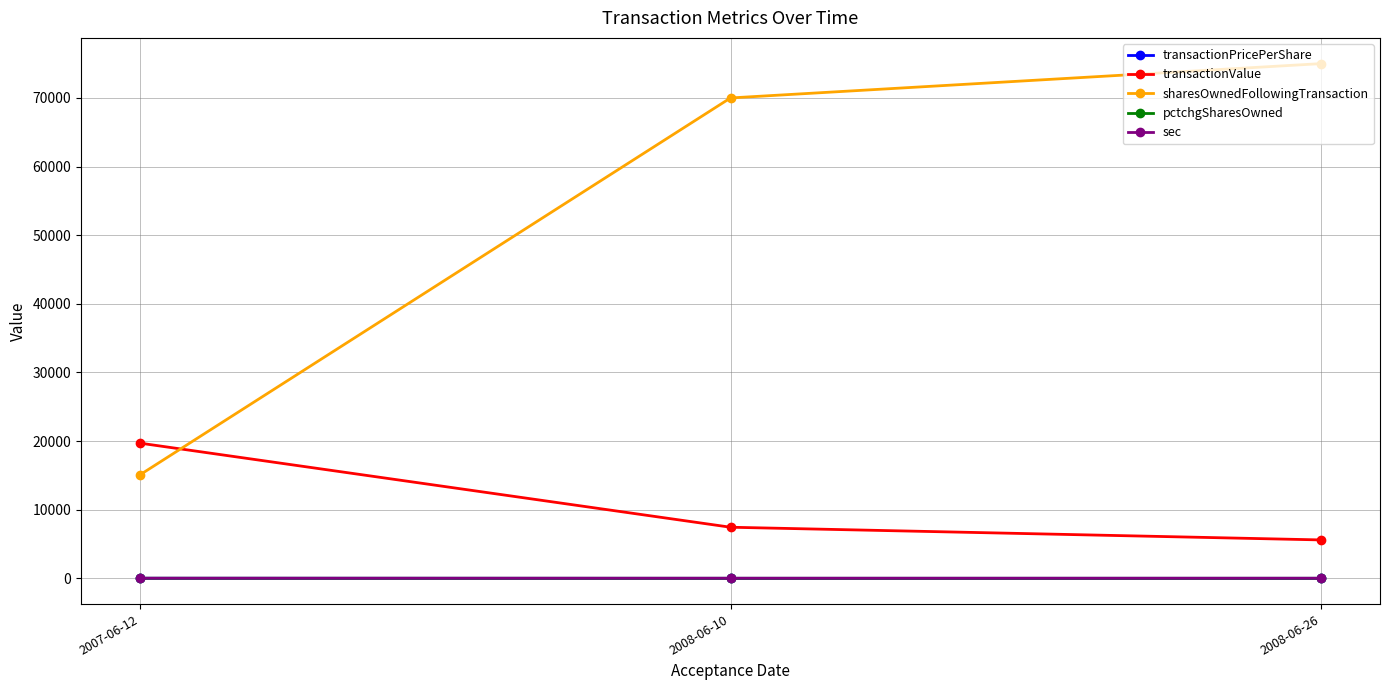

The value of transactionValue at 2008-06-10 is 7450.0. True or false?

True